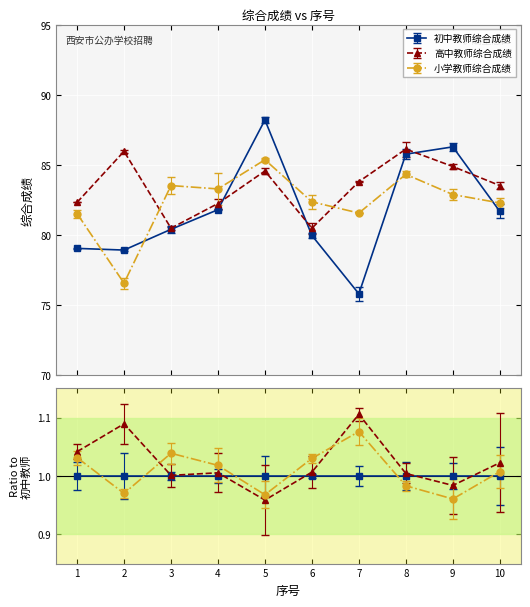

List the series in order of their overall mean, highest first.

高中教师综合成绩, 小学教师综合成绩, 初中教师综合成绩